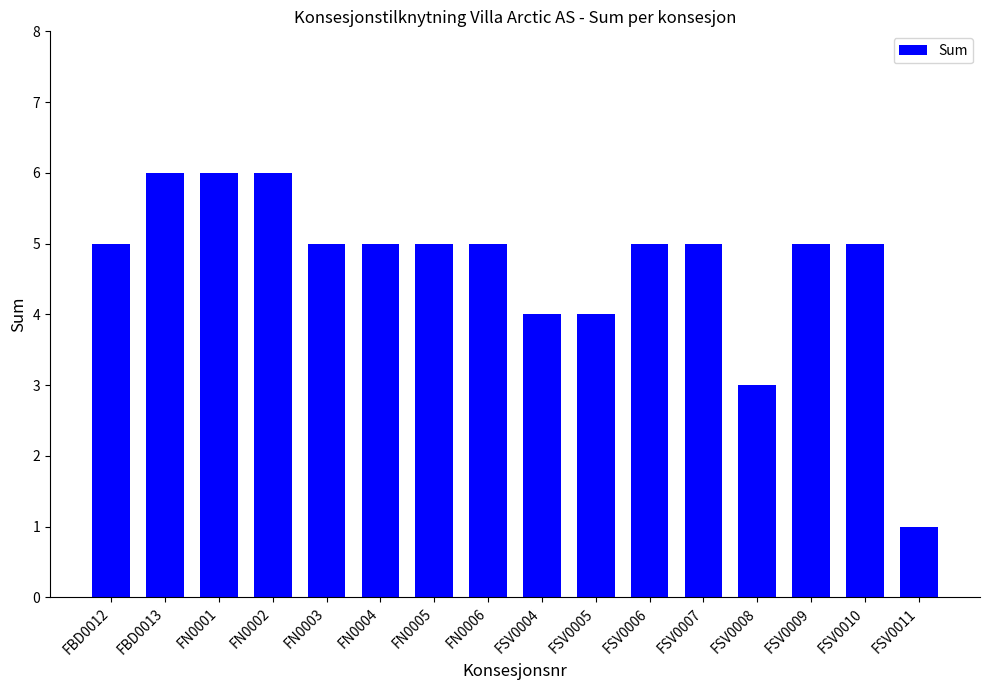

How many distinct data groups are displayed?

1